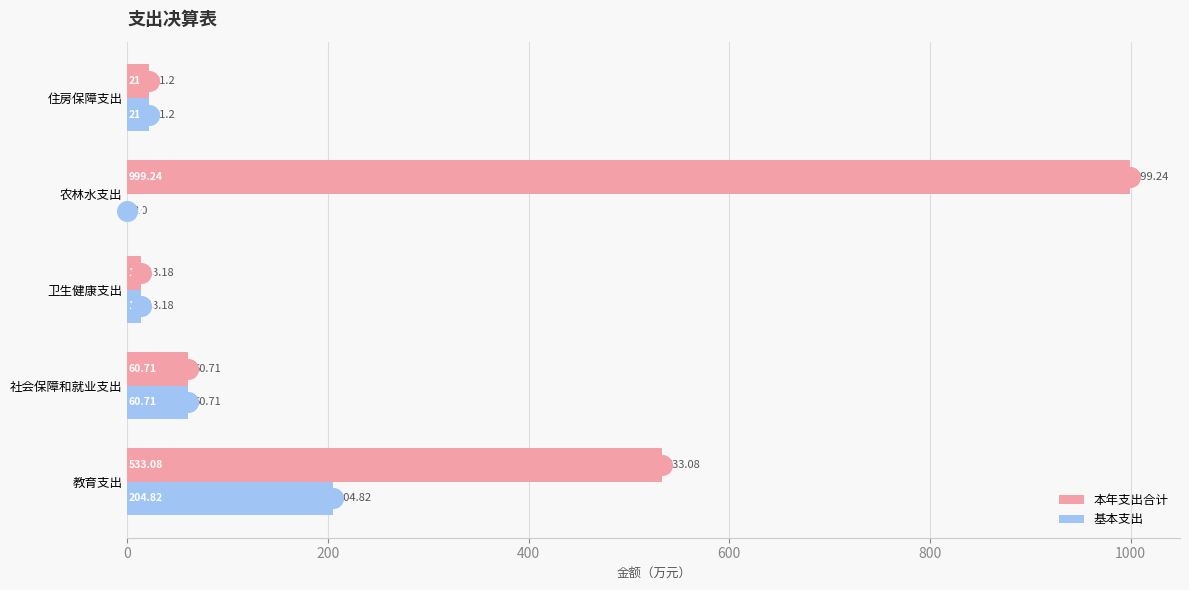

What are all the series names shown in the legend?

本年支出合计, 基本支出